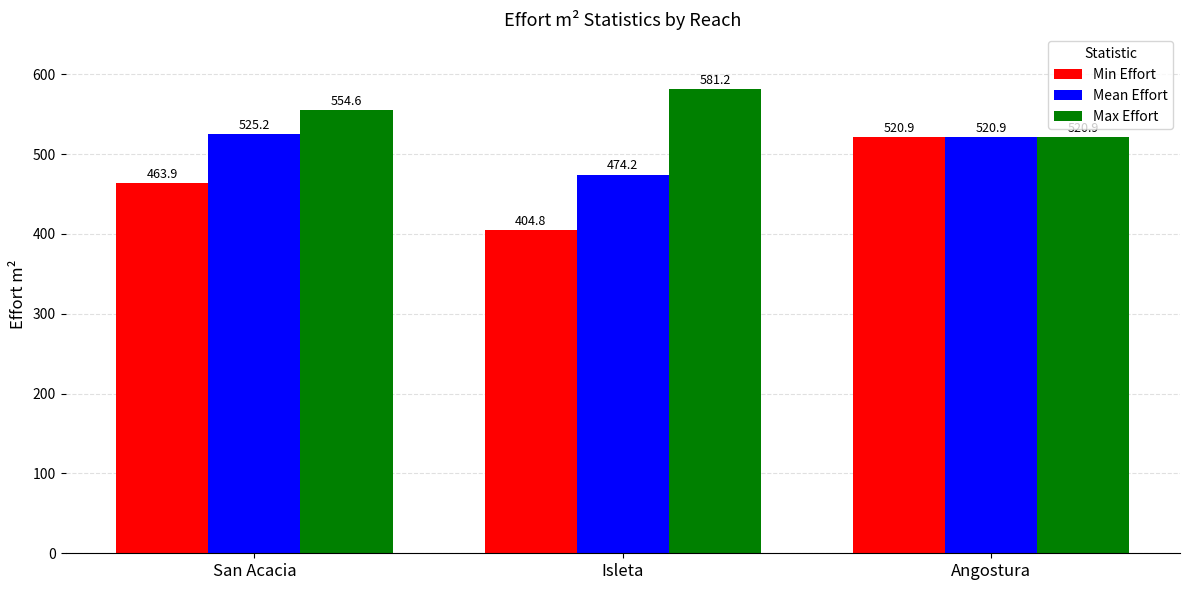

Rank the series by their maximum value, from highest to lowest.

Max Effort, Mean Effort, Min Effort